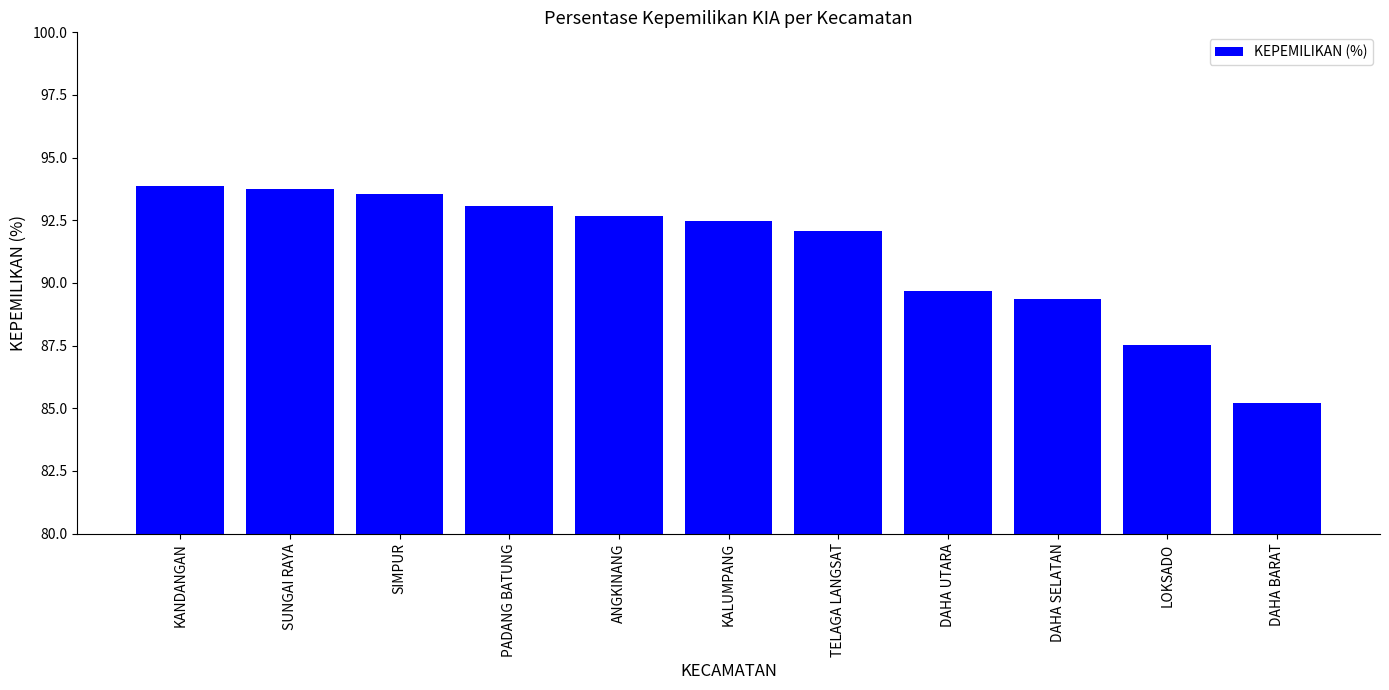

Count the number of data series in this chart.

1